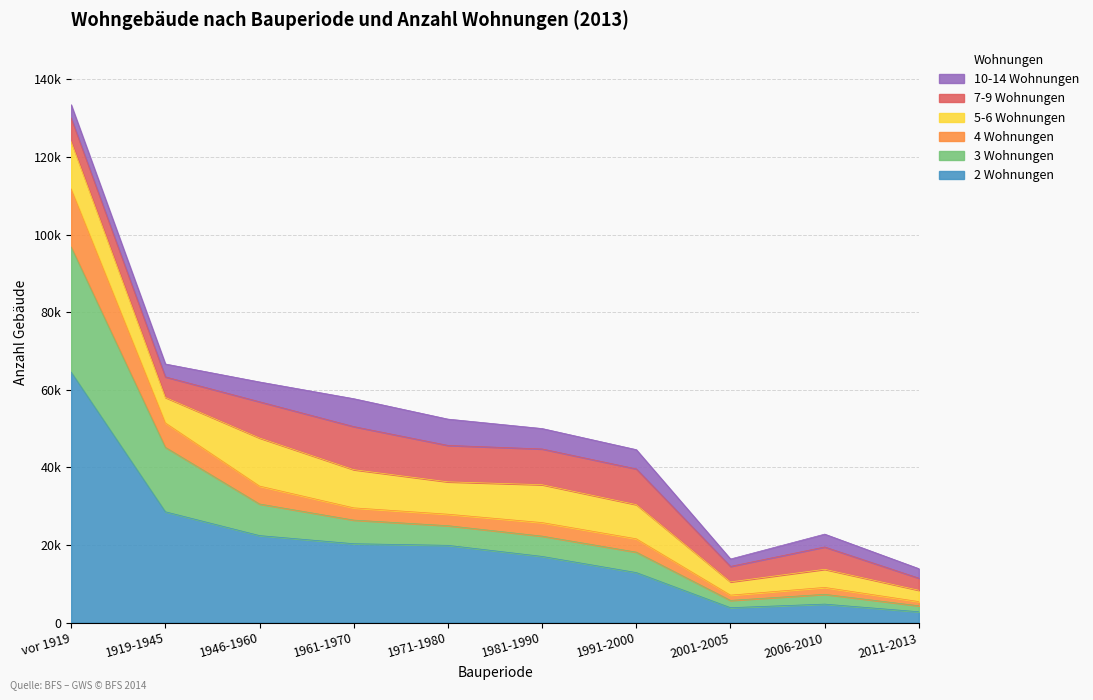

Does the chart have visible grid lines?

Yes